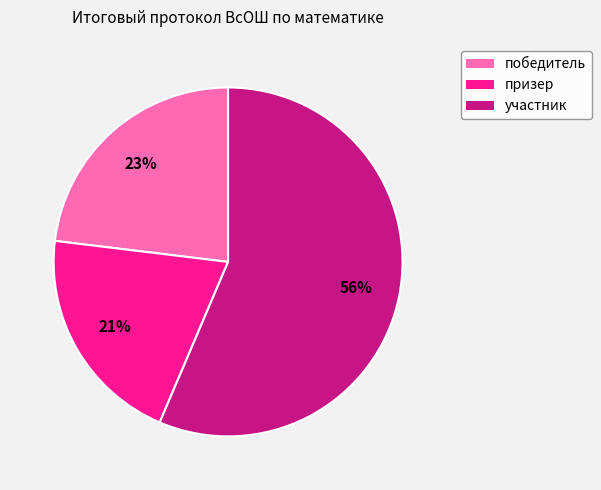

Which slice is the smallest?

призер